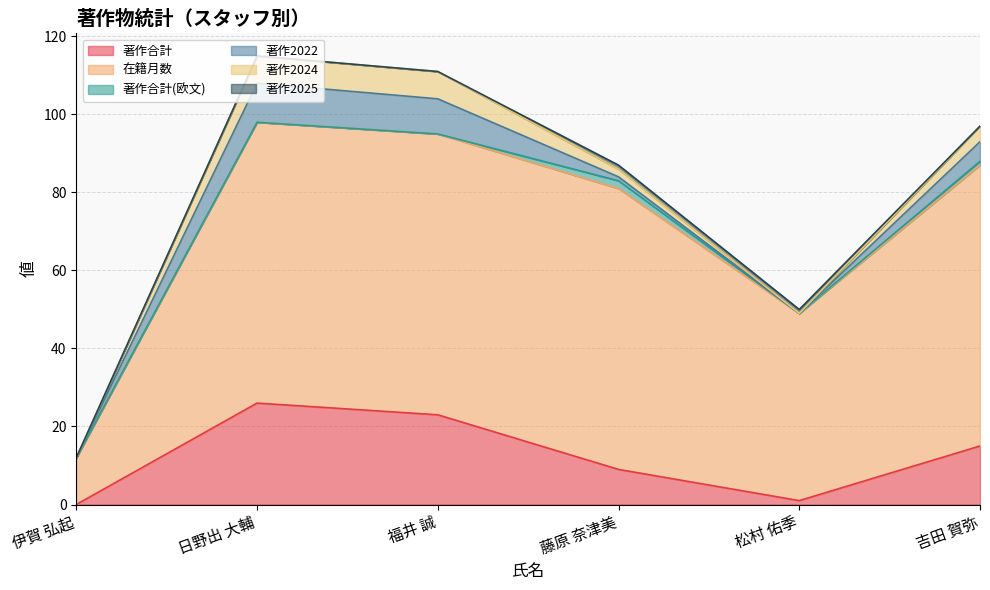

How many data points in 著作2022 are less than 5?

3